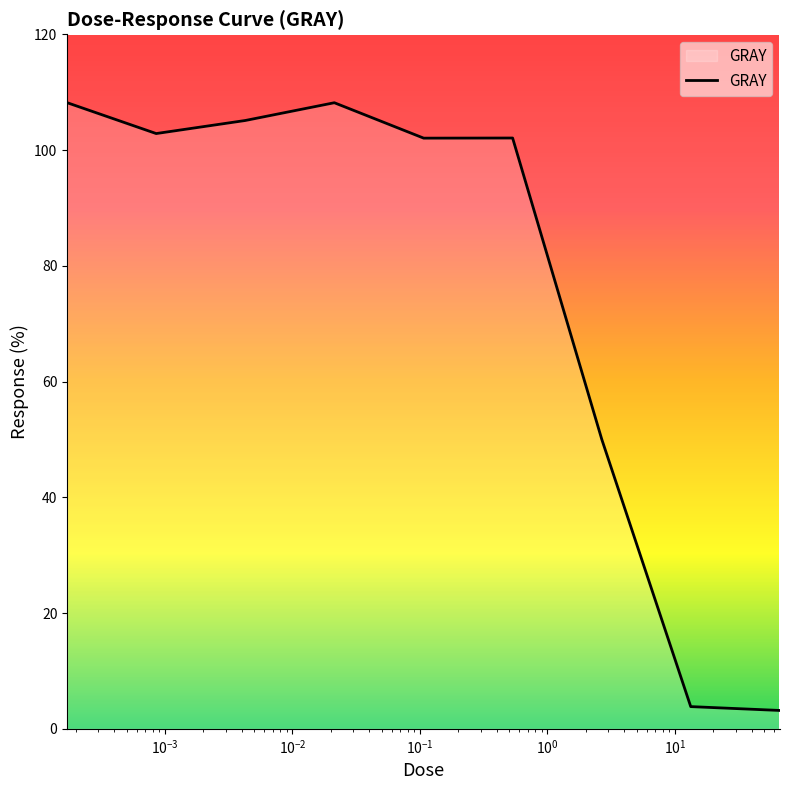

What is the smallest value displayed?

3.2